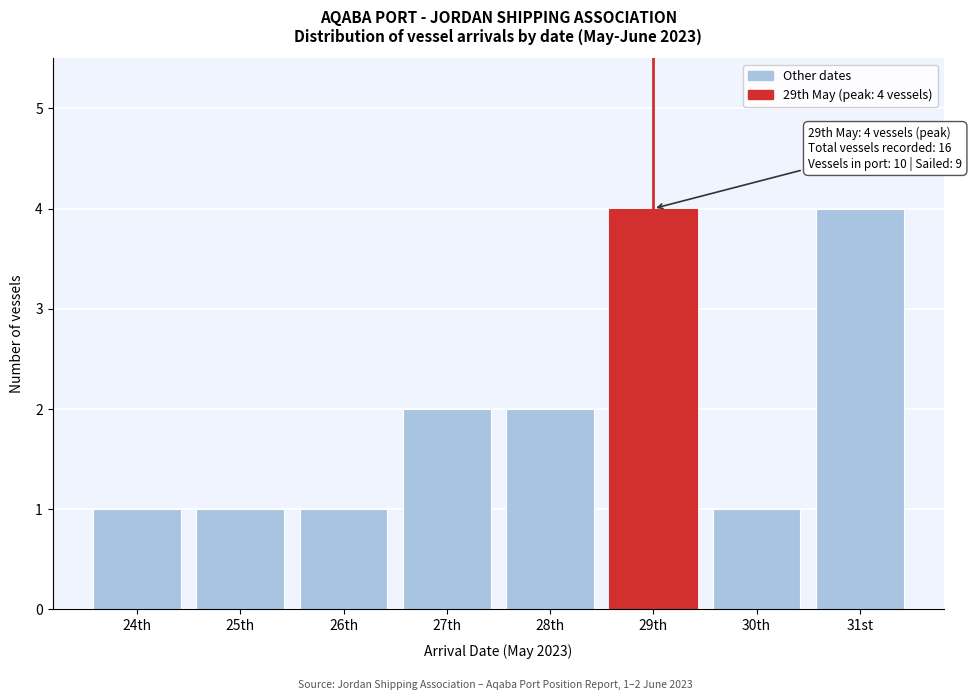

Reading left to right, list all the values displayed in this chart.

24th=1	25th=1	26th=1	27th=2	28th=2	29th=4	30th=1	31st=4